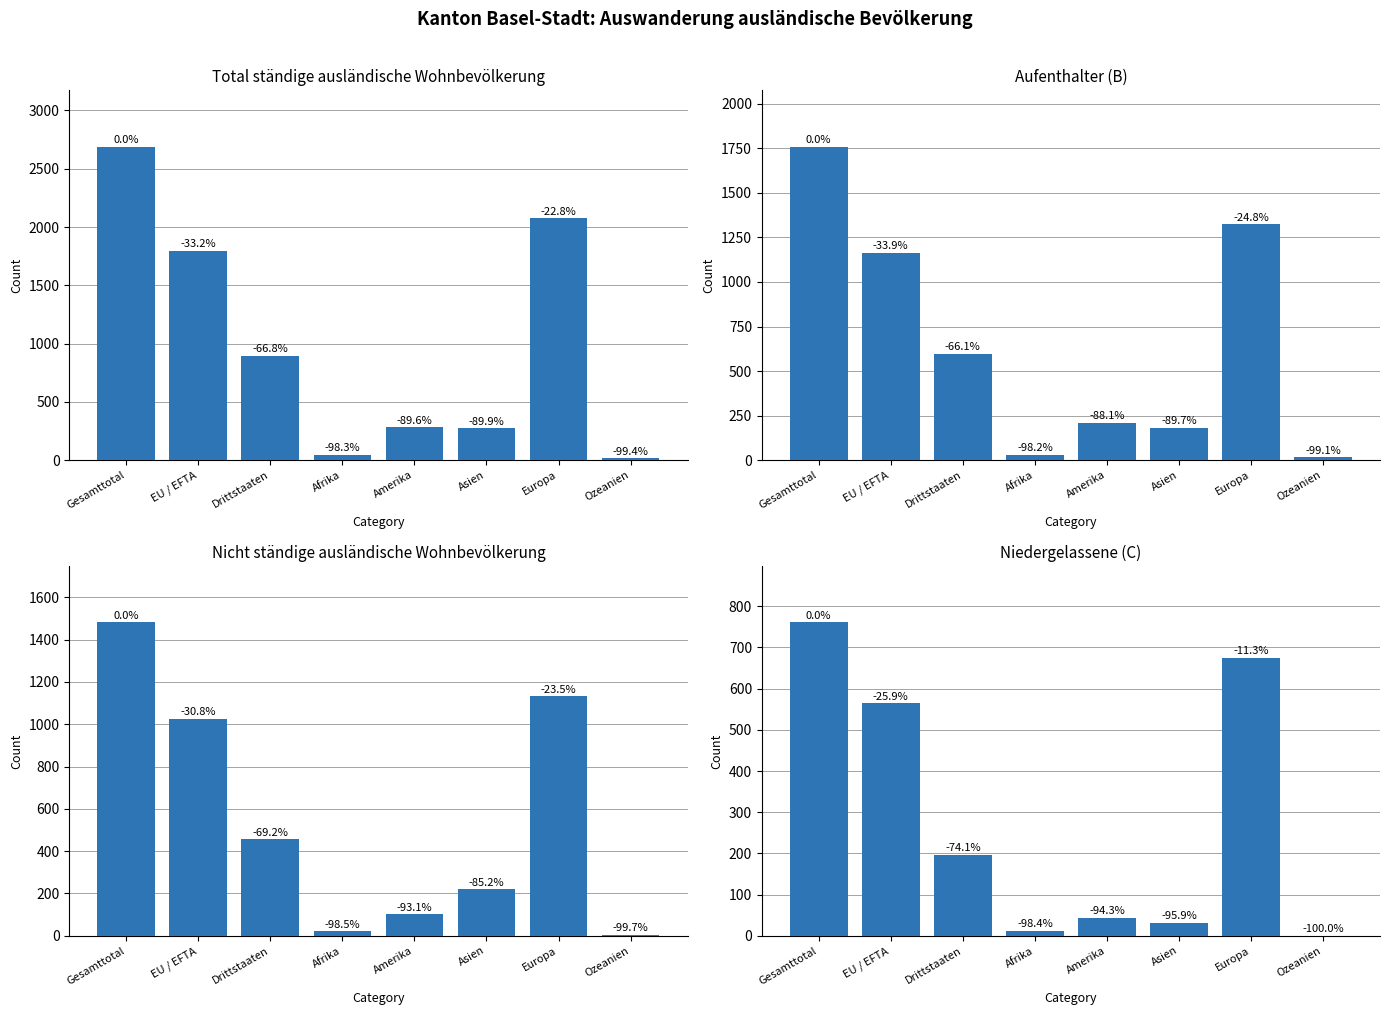

Does the chart contain any negative values?

No